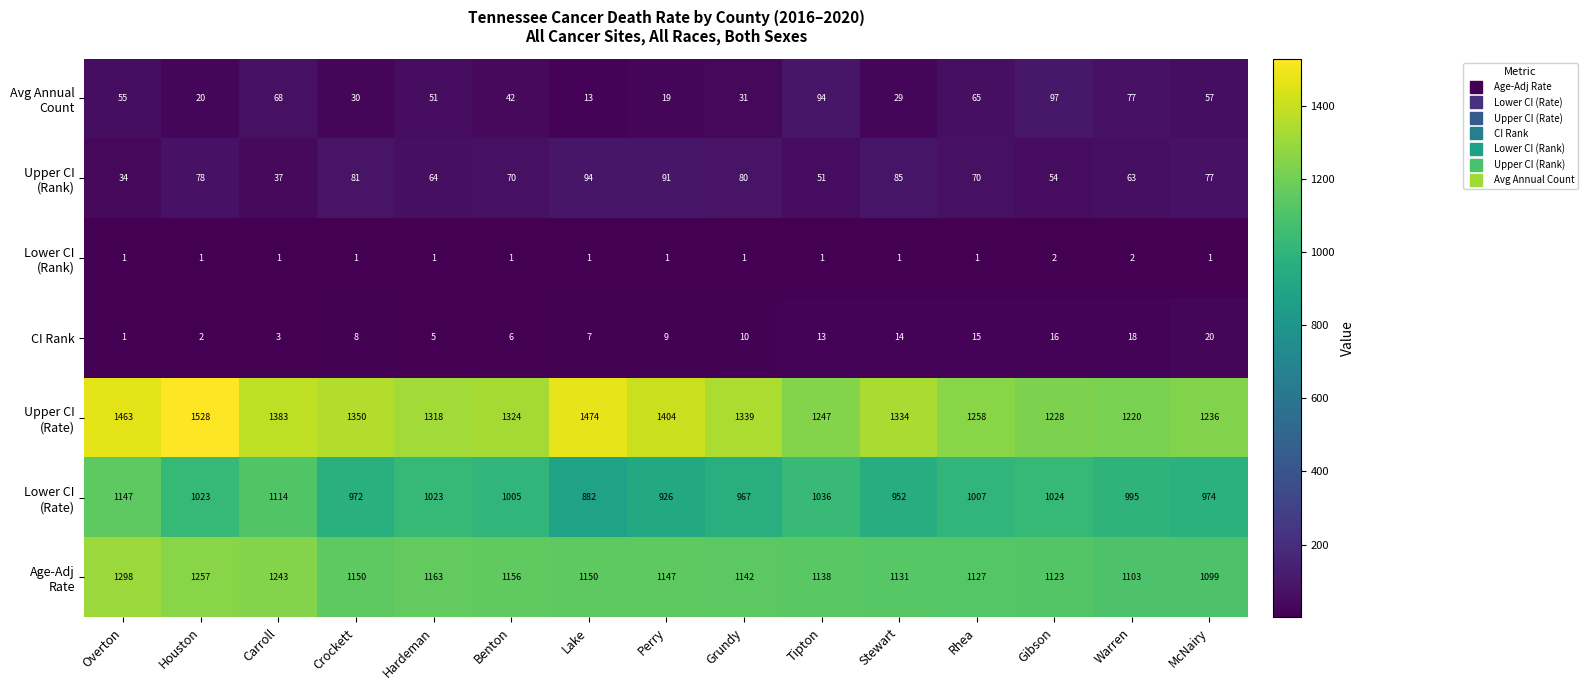

How many data points does each series have?

15